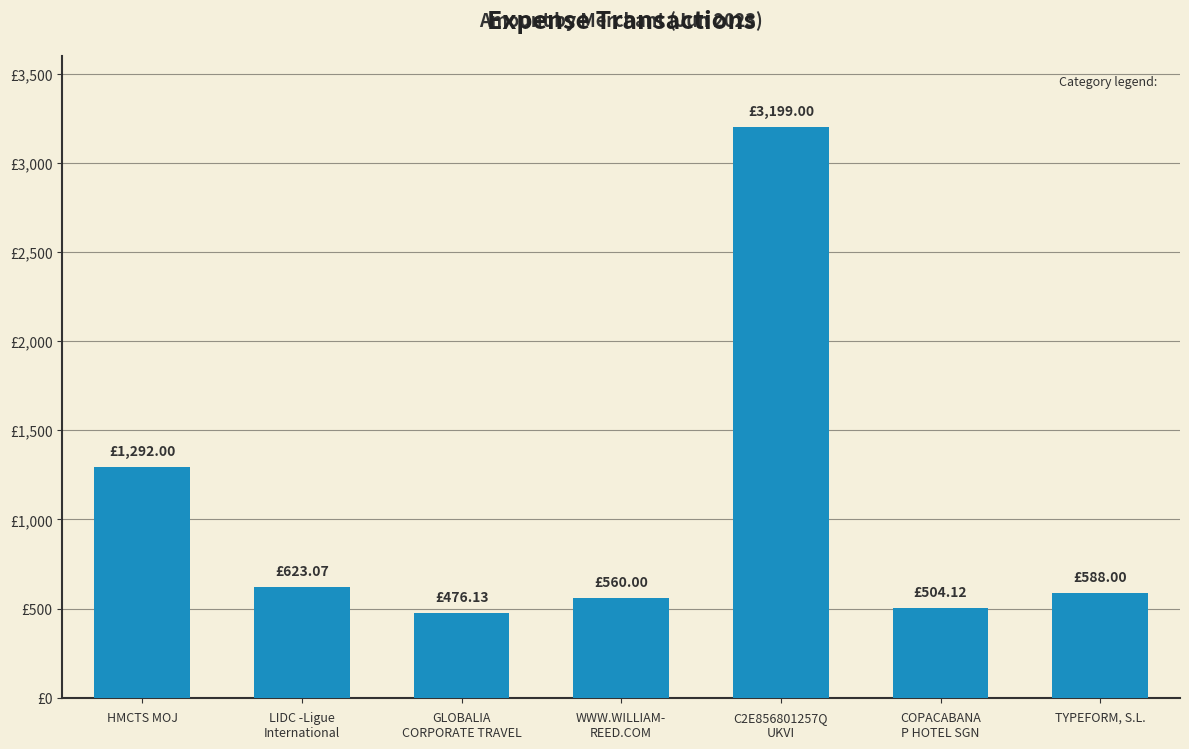

Does the chart contain any negative values?

No